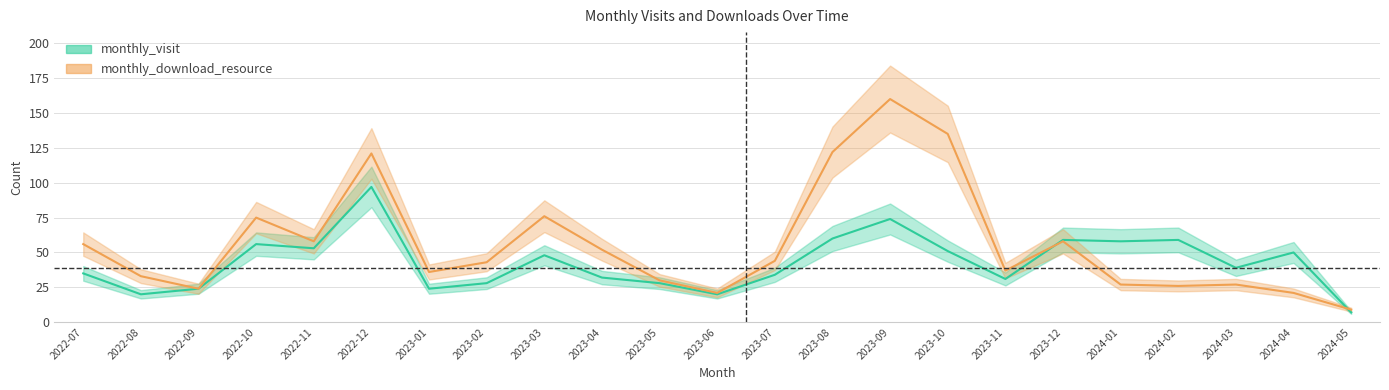

What is the label of the 5th point from the left?

2022-11